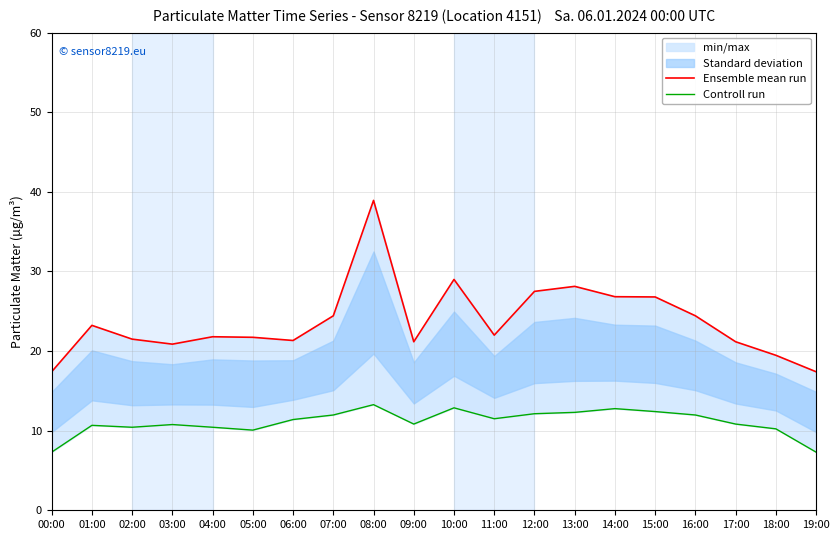

Count the number of categories in the chart.

20